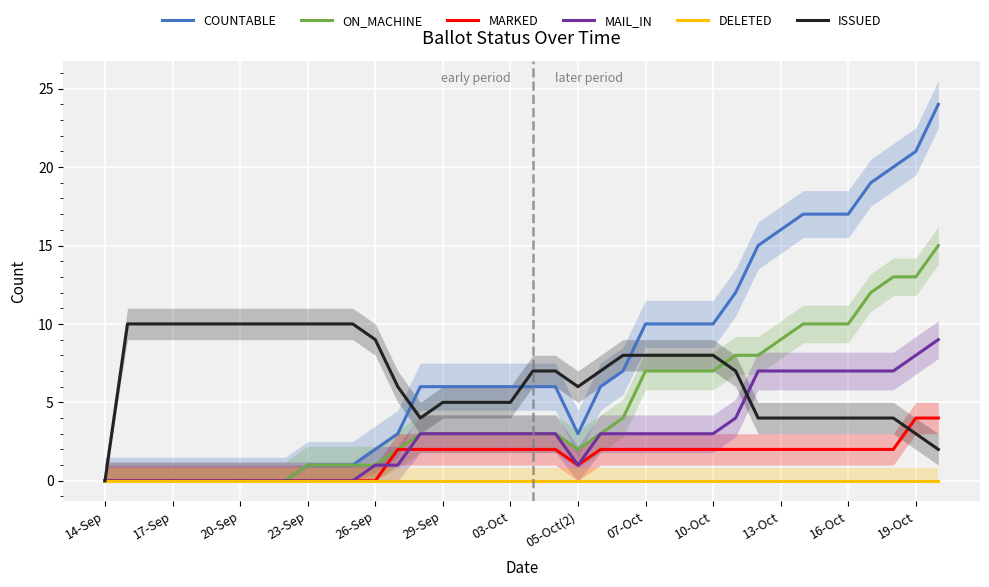

True or false: ON_MACHINE has a value of 8 at 05-Oct(2).

False